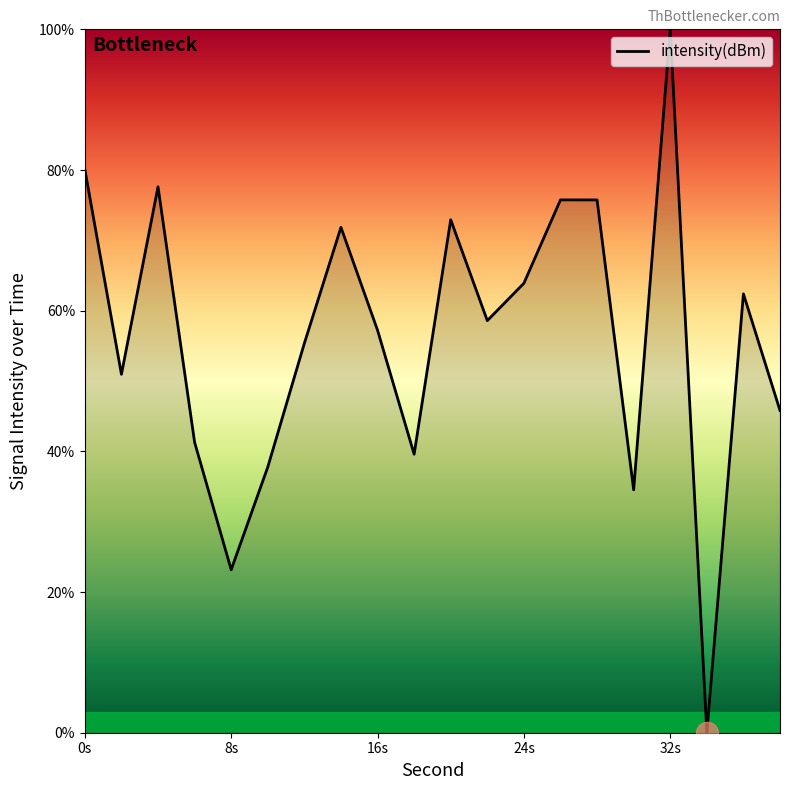

What is the maximum value shown in the chart?

100.0